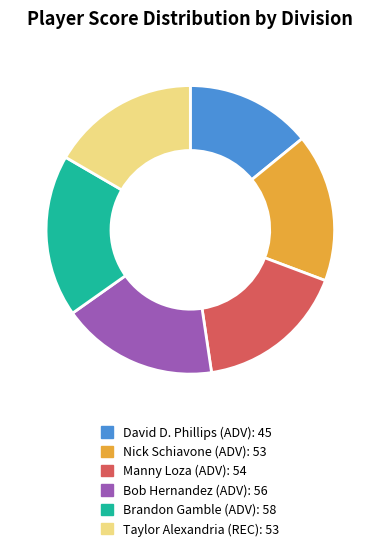

Is there any slice that represents more than half of the pie?

No